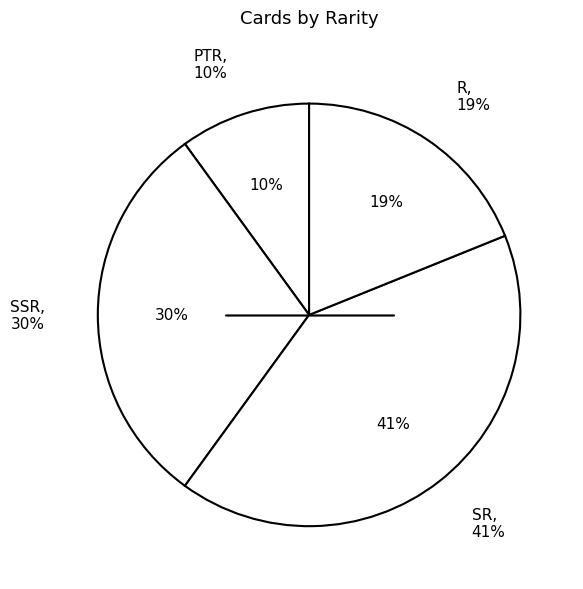

To the nearest percent, what is the difference between the largest and smallest slice percentages?

31%